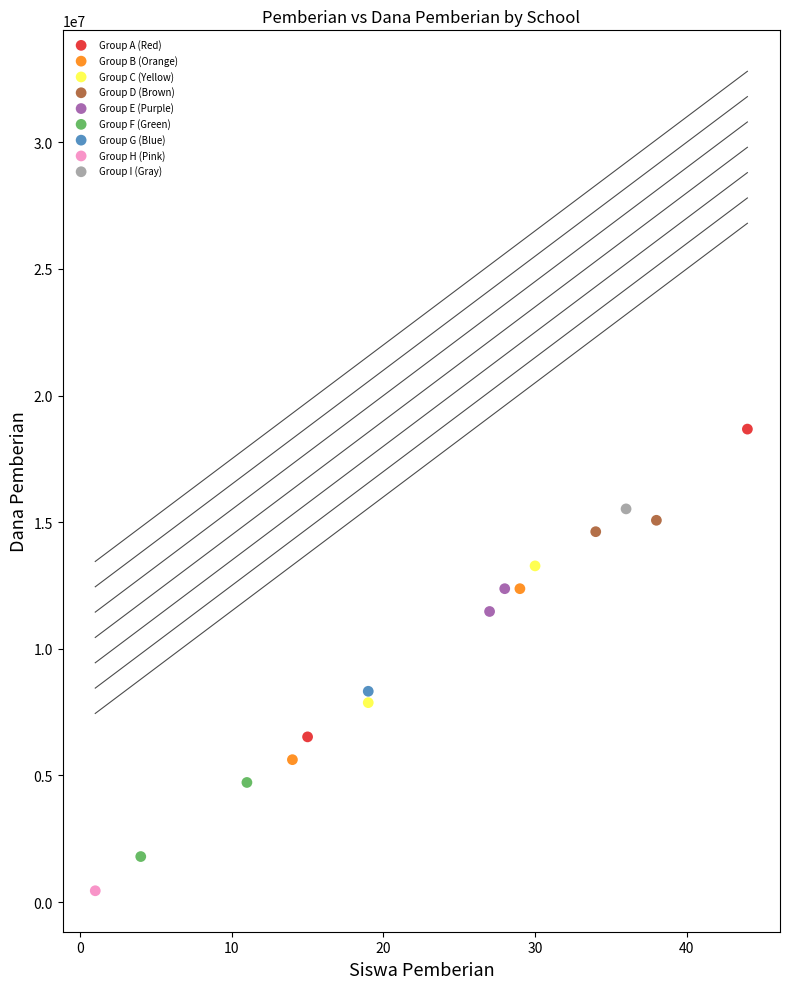

What are all the series names shown in the legend?

Group A (Red), Group B (Orange), Group C (Yellow), Group D (Brown), Group E (Purple), Group F (Green), Group G (Blue), Group H (Pink), Group I (Gray)